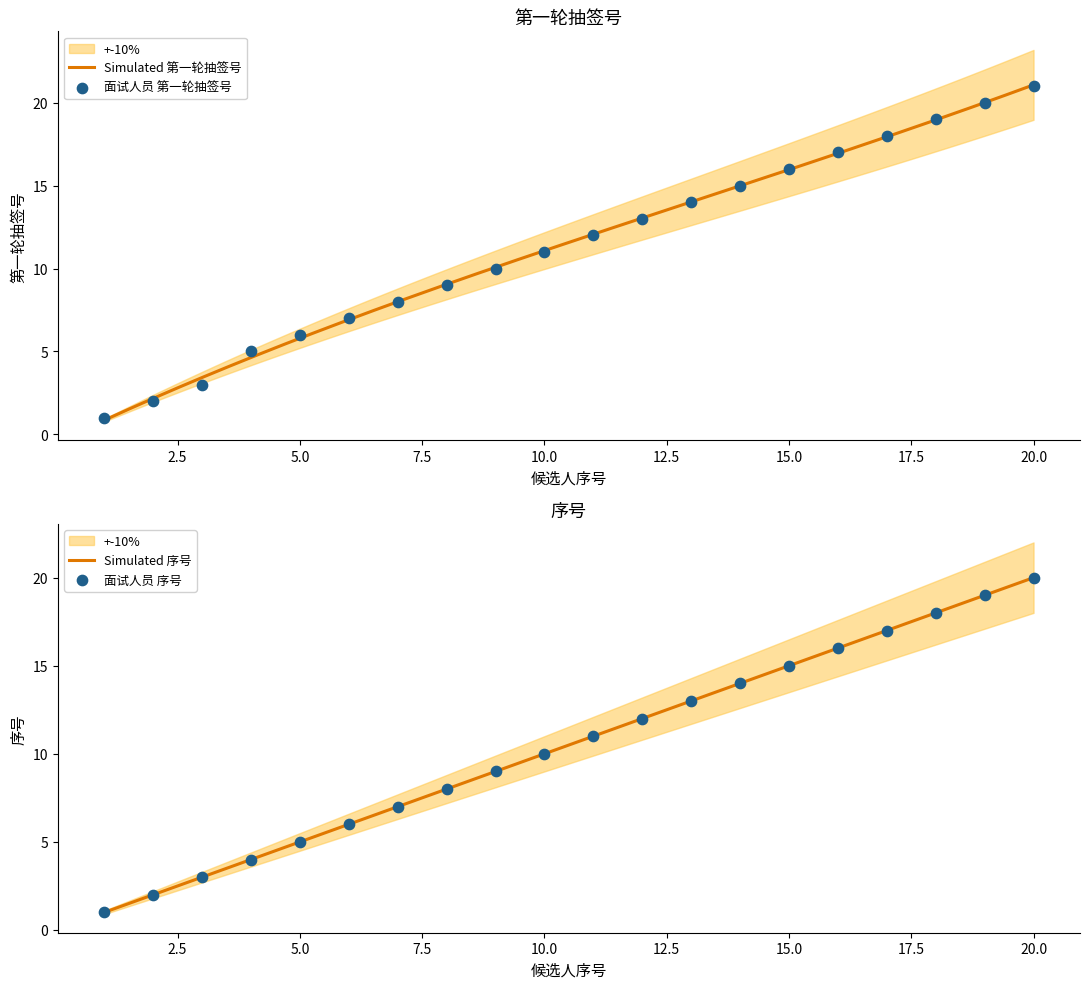

Which series contains the lowest Y value?

第一轮抽签号